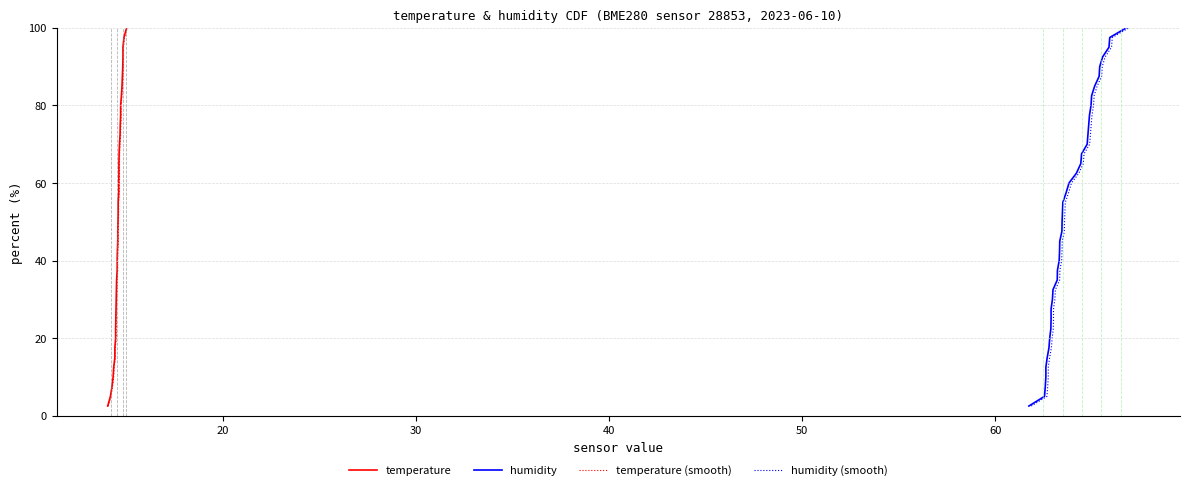

True or false: temperature has a value of 97.3 at 27.

False